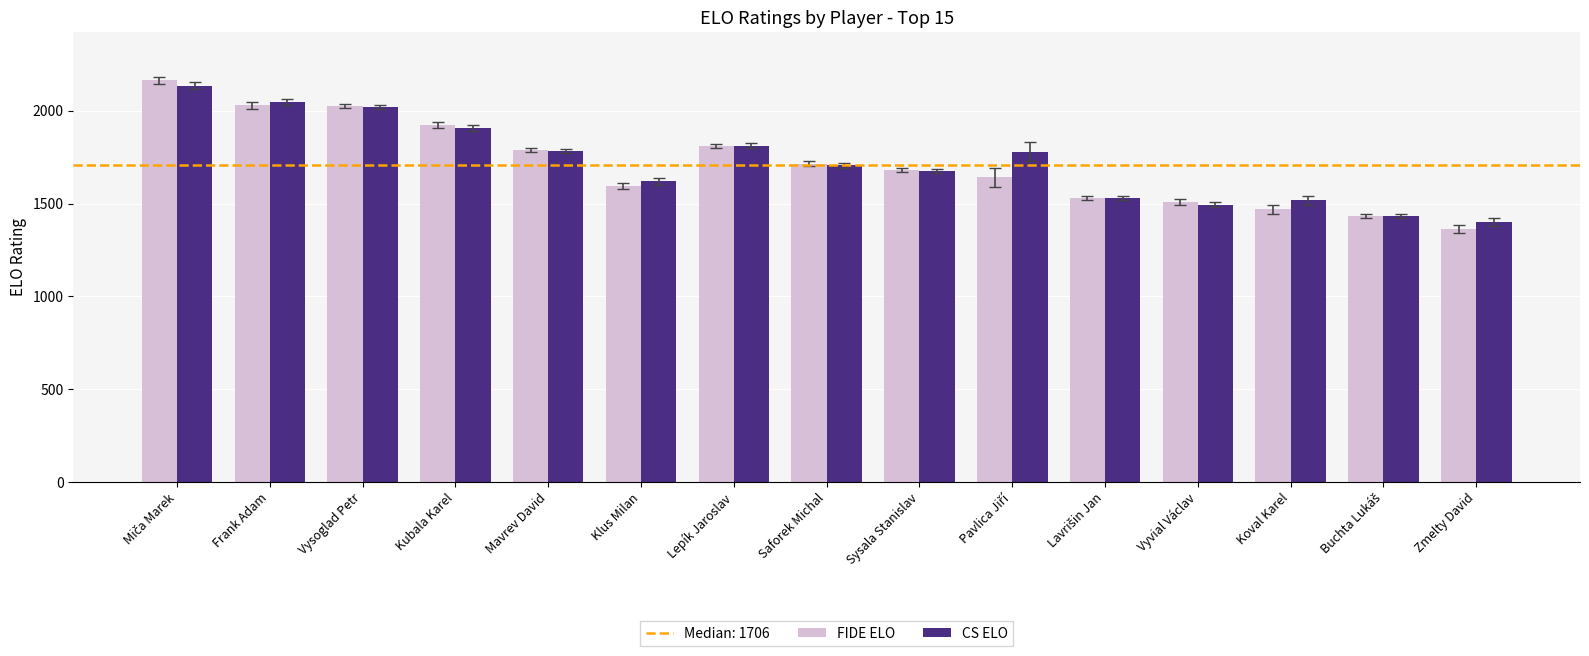

Which series has the largest range (max minus min)?

FIDE ELO